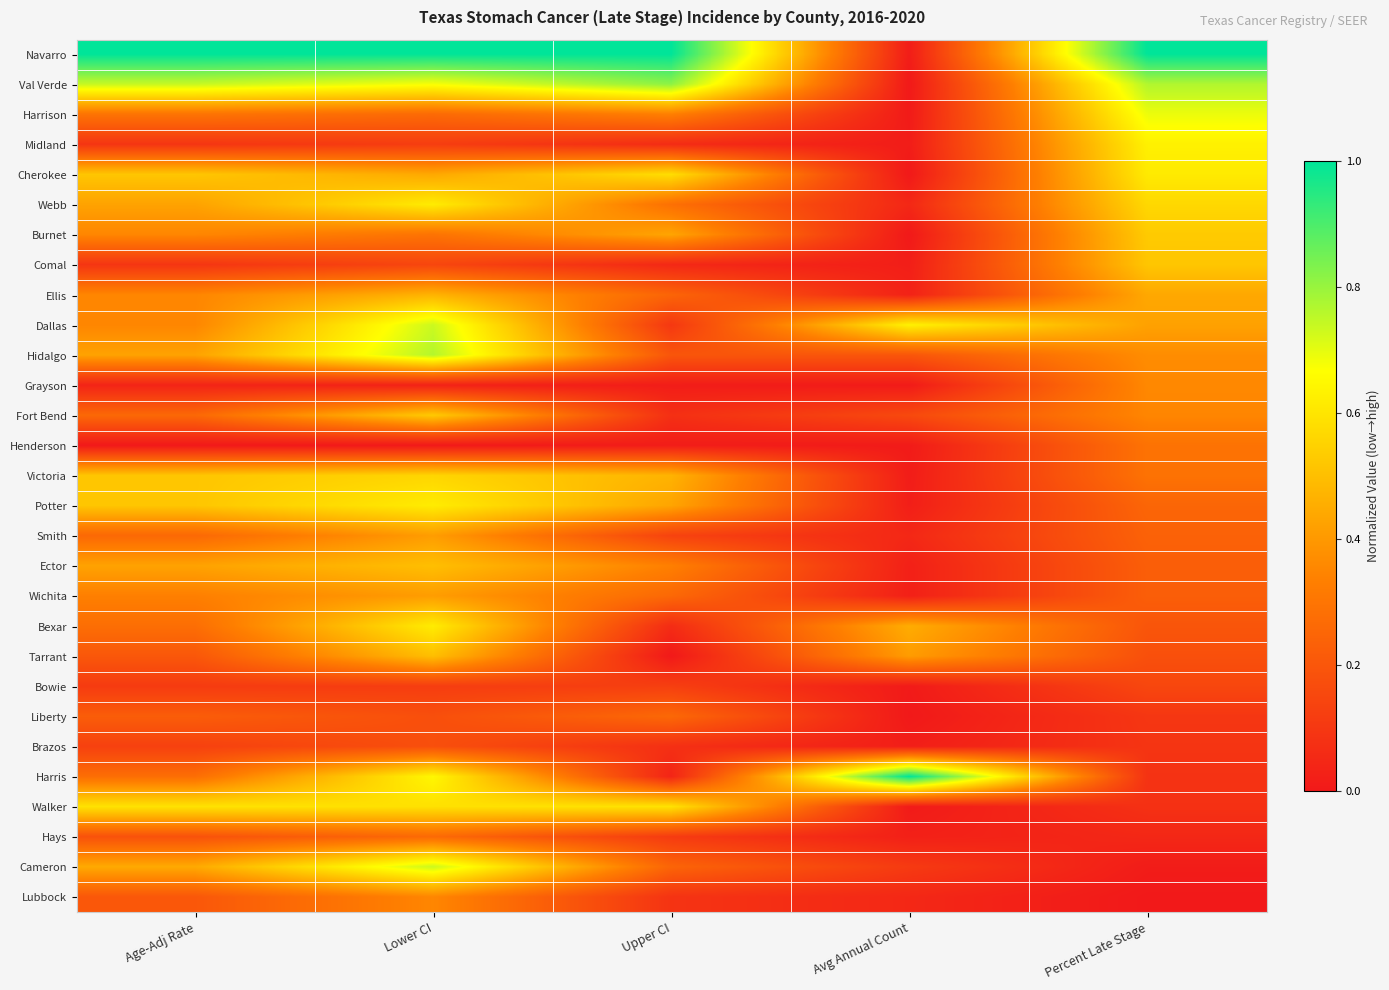

What is the total value across all series at Percent Late Stage?

9.7